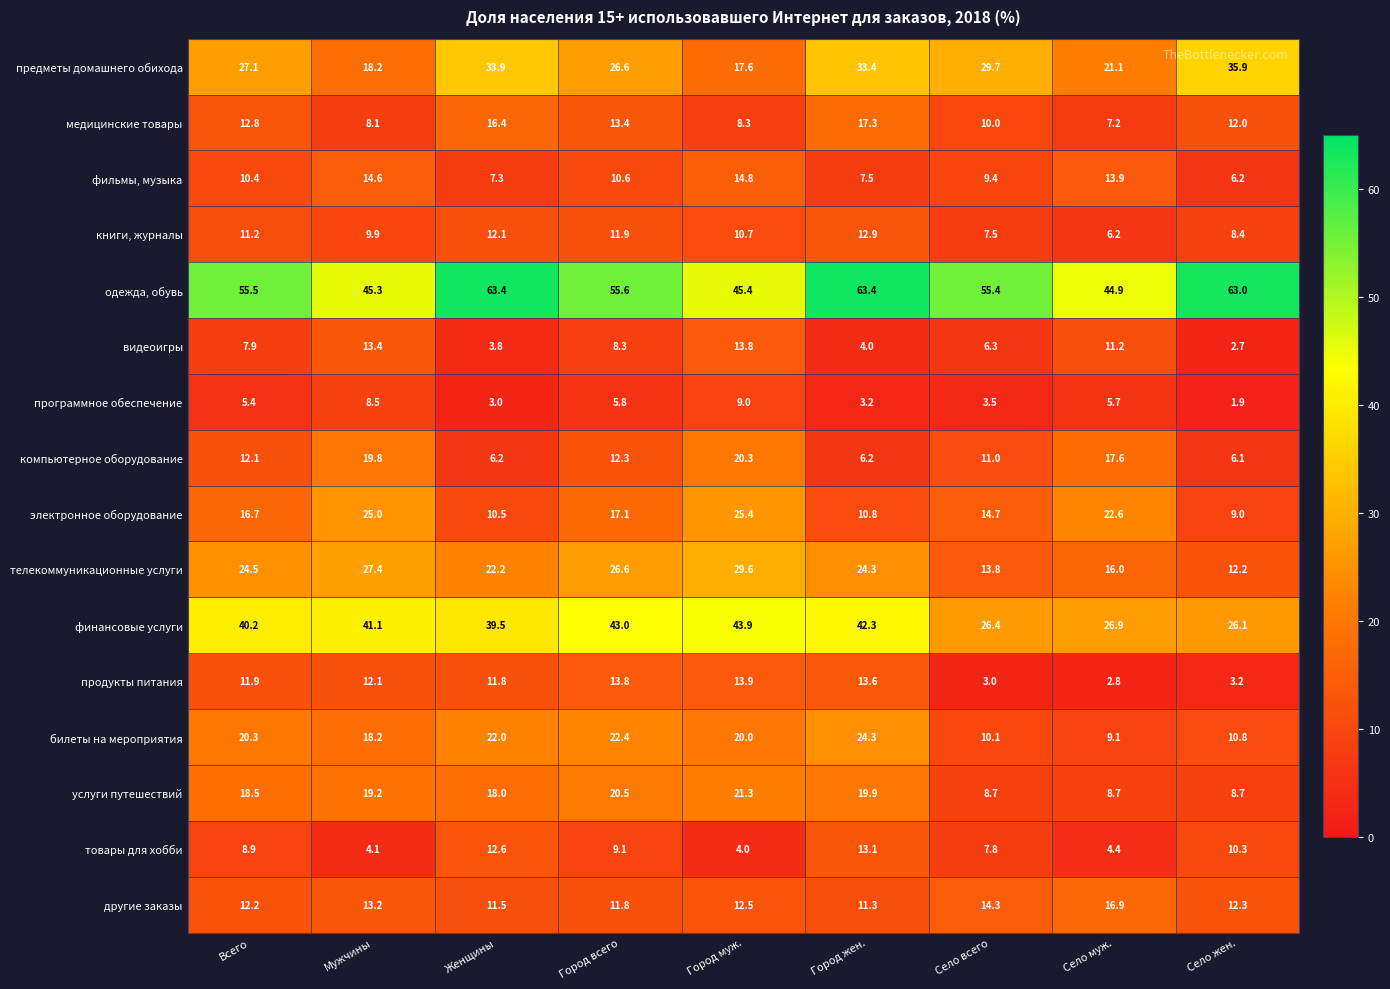

At which category is the sum across all series the highest?

Город муж.